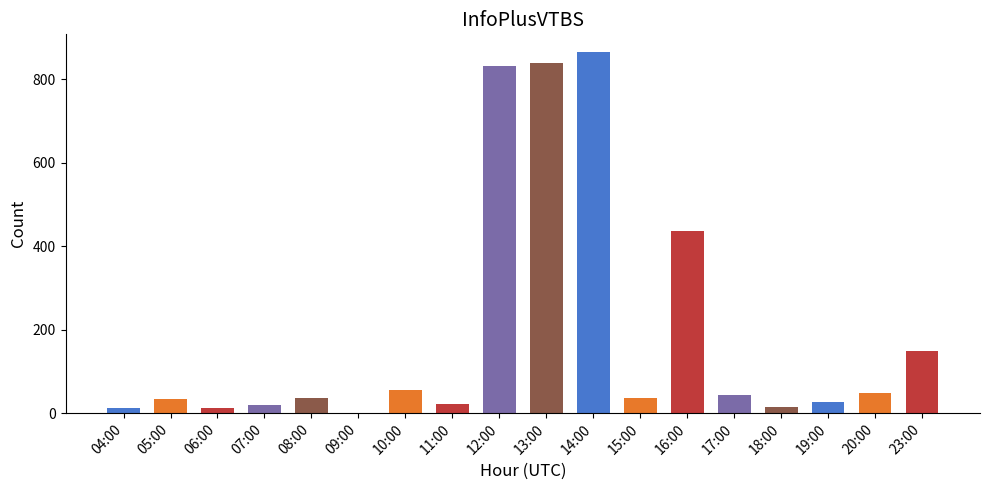

Is it true that the value at 10:00 is 55?

True